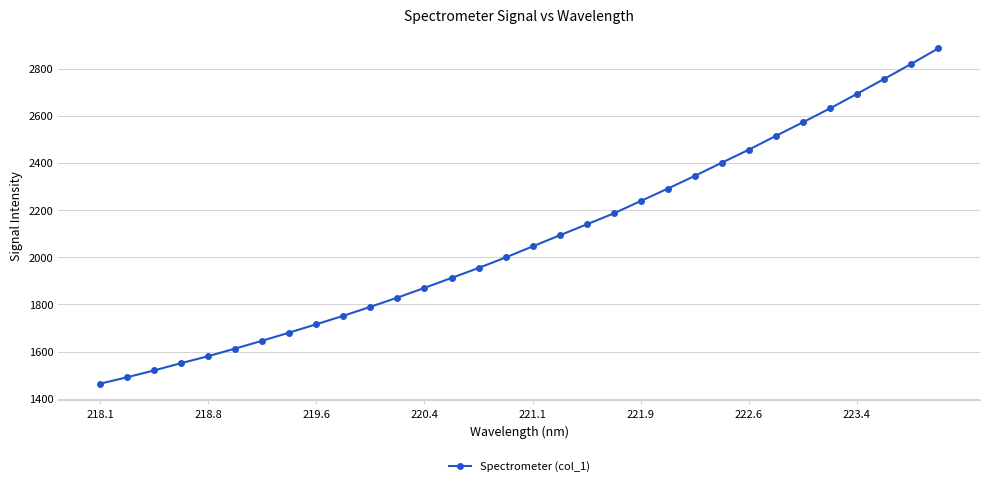

What is the greatest value displayed?

2885.1